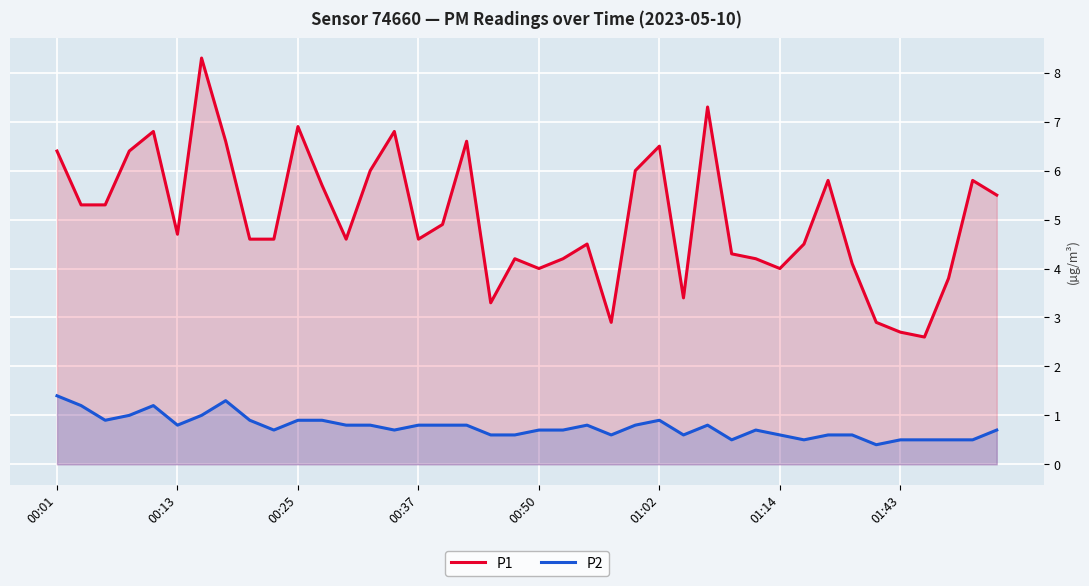

True or false: P2 and P1 cross at least once.

False